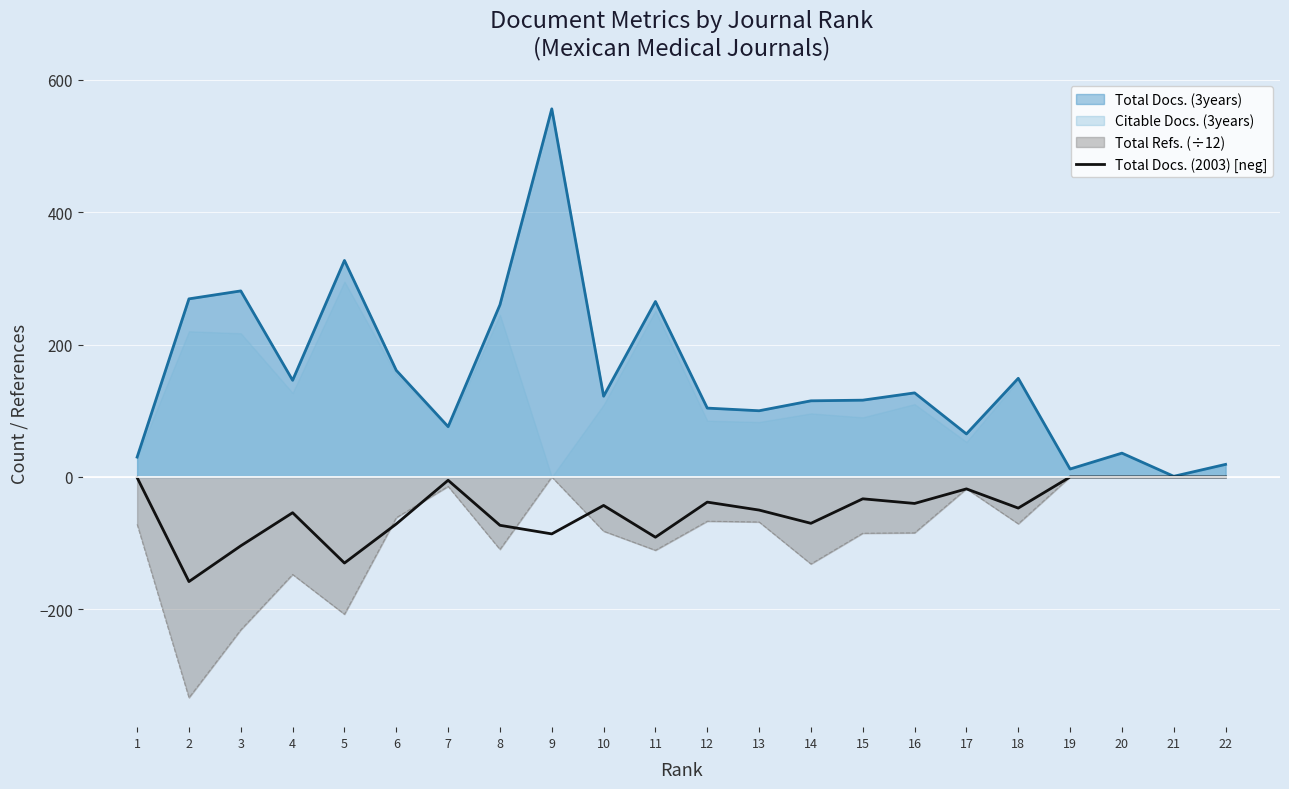

How many lines are shown in the chart?

1